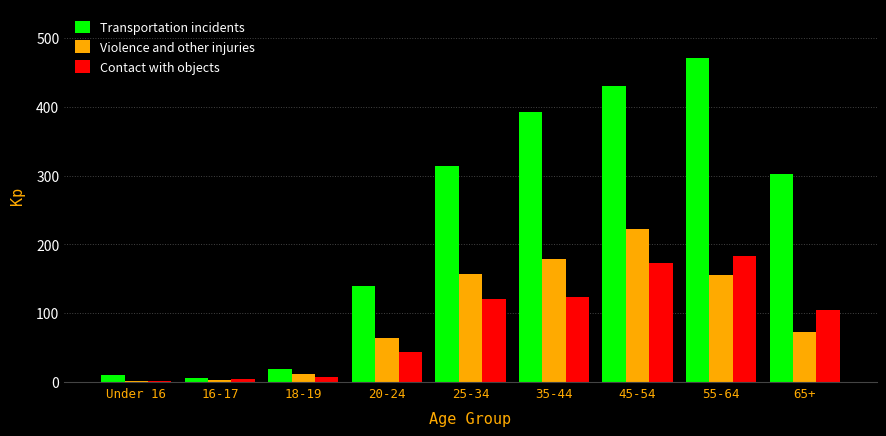

Is the value of Contact with objects at 65+ greater than the value of Violence and other injuries at 35-44?

No